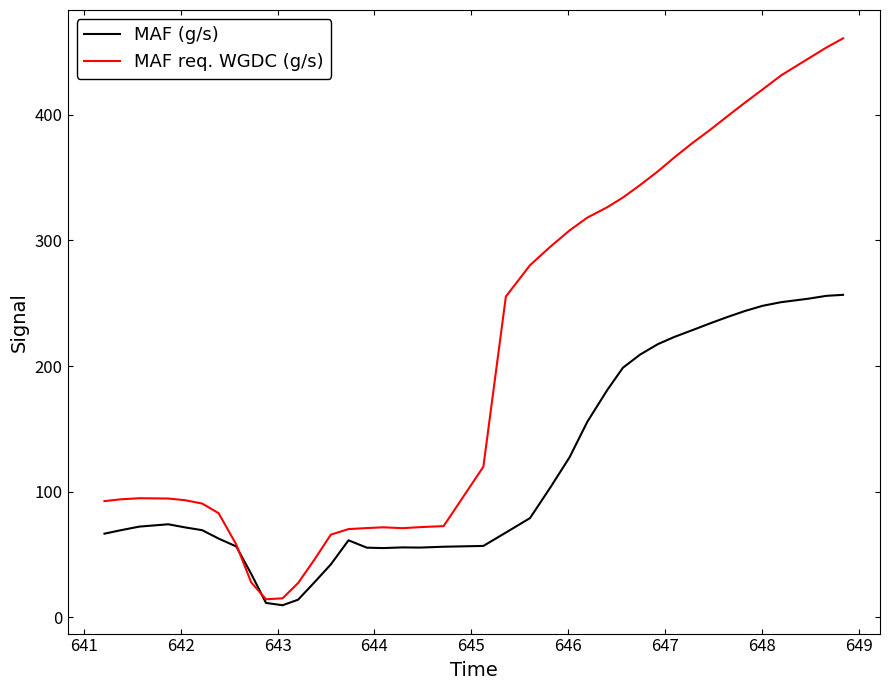

Rank the series by their average value, from highest to lowest.

MAF req. WGDC (g/s), MAF (g/s)